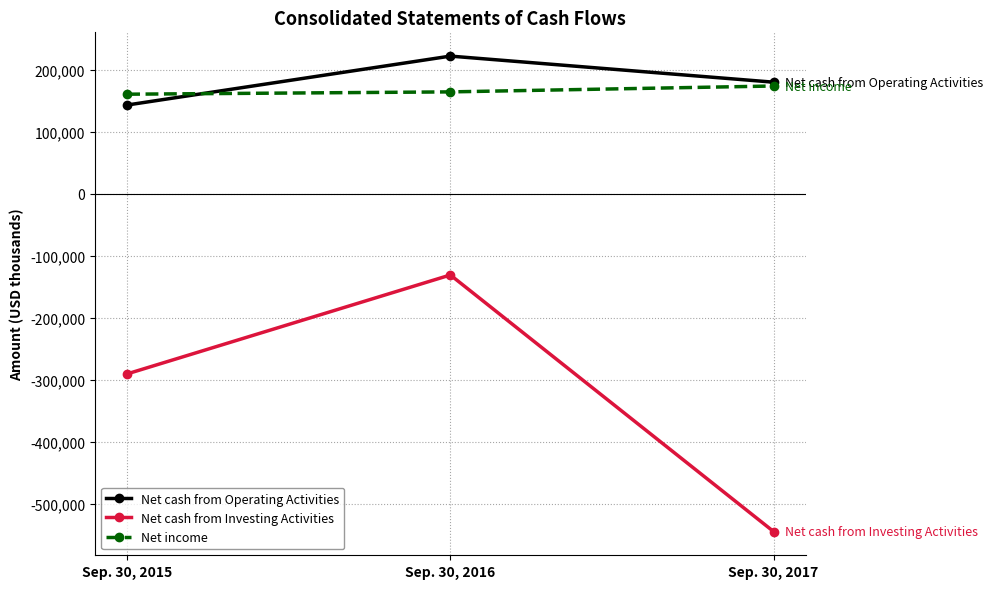

How many lines are shown in the chart?

3